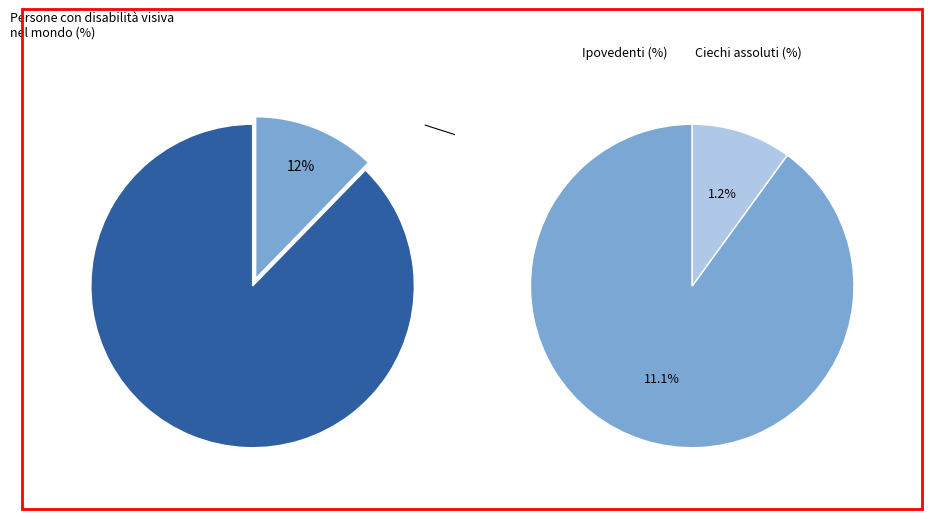

To the nearest percent, what percentage of the pie is F?

12%